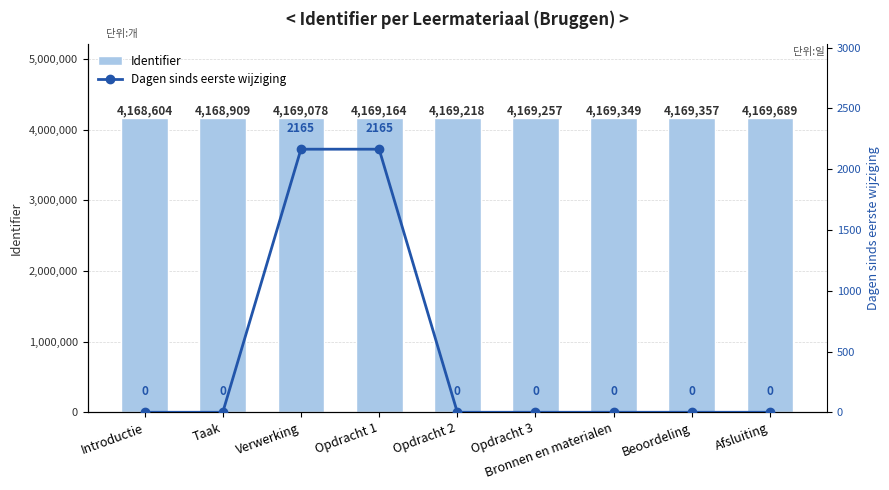

What is the value of the Identifier bar at the 8th from the left?

4169357